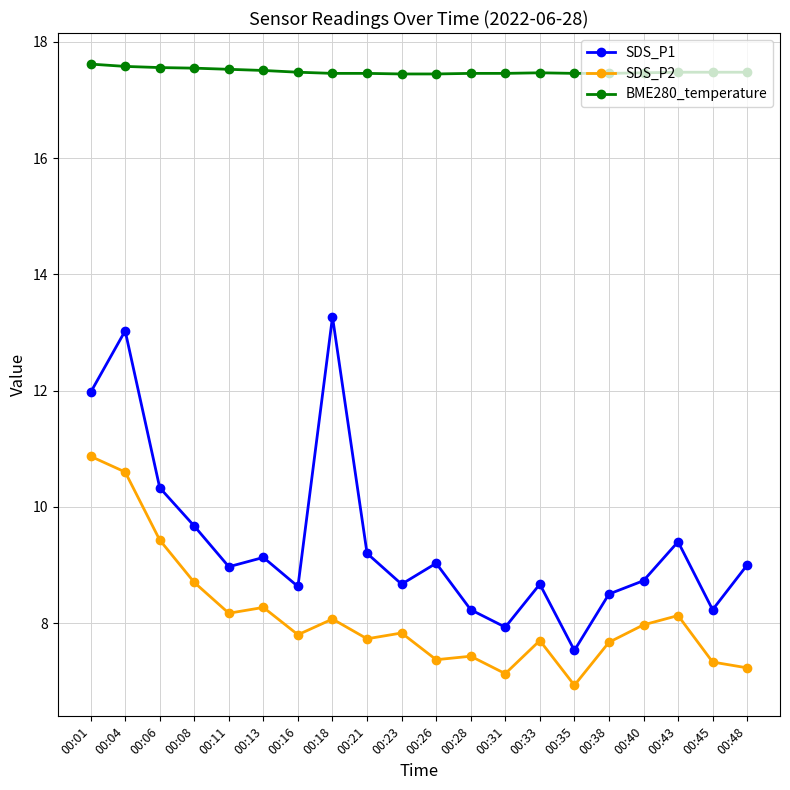

Which series changed the most between 00:18 and 00:45?

SDS_P1